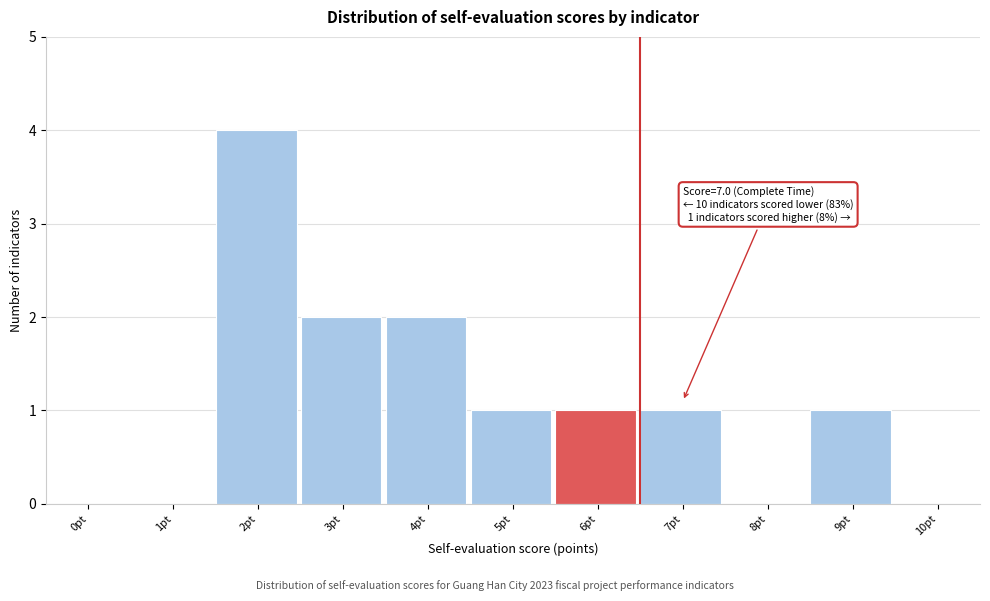

Reading left to right, what are all the values shown in this chart?

0pt=0	1pt=0	2pt=4	3pt=2	4pt=2	5pt=1	6pt=1	7pt=1	8pt=0	9pt=1	10pt=0